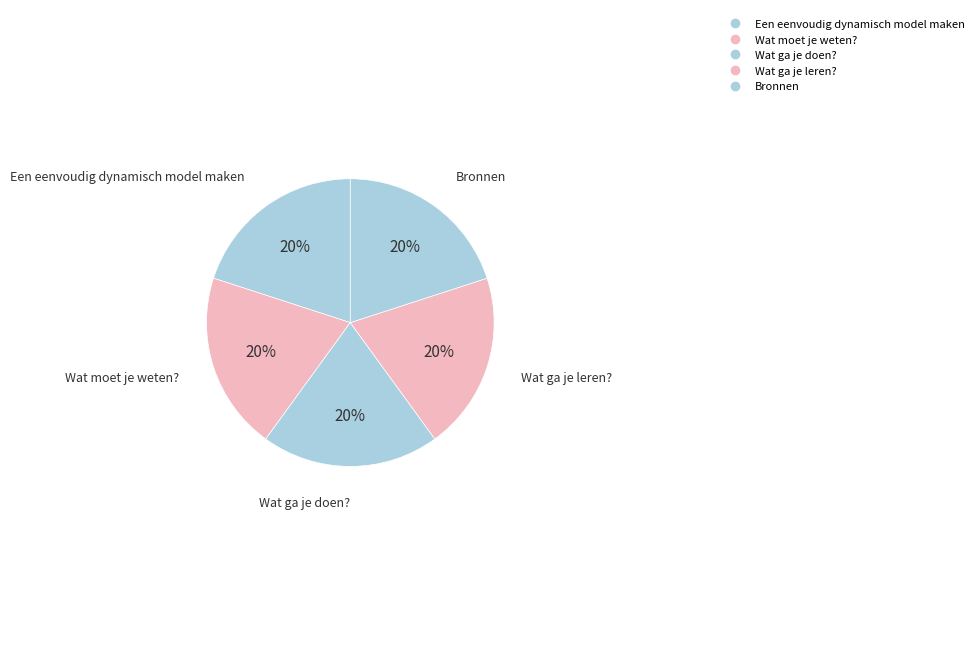

Which category has the smallest portion of the pie?

Een eenvoudig dynamisch model maken